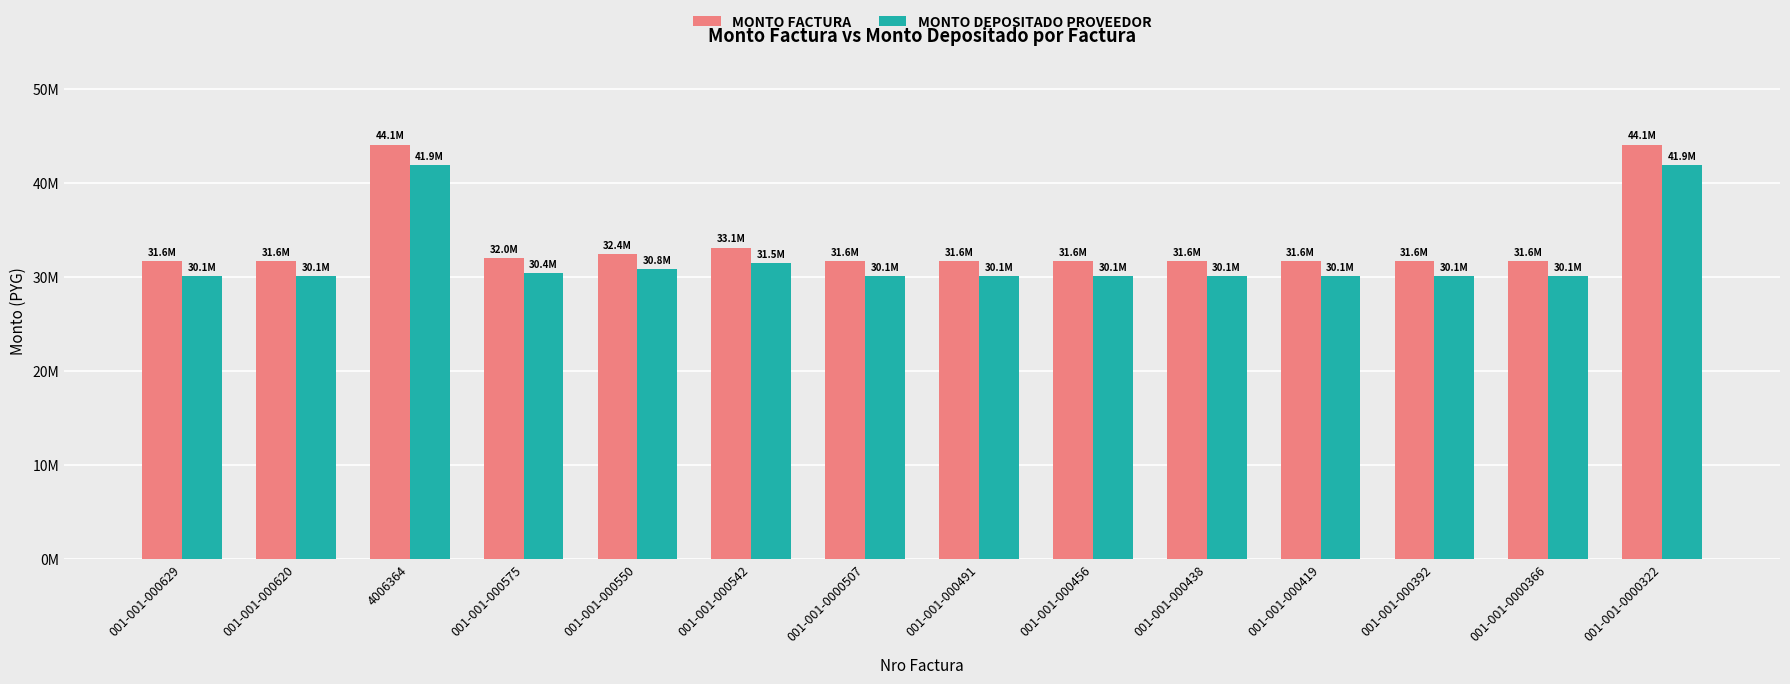

Are the bars horizontal?

No